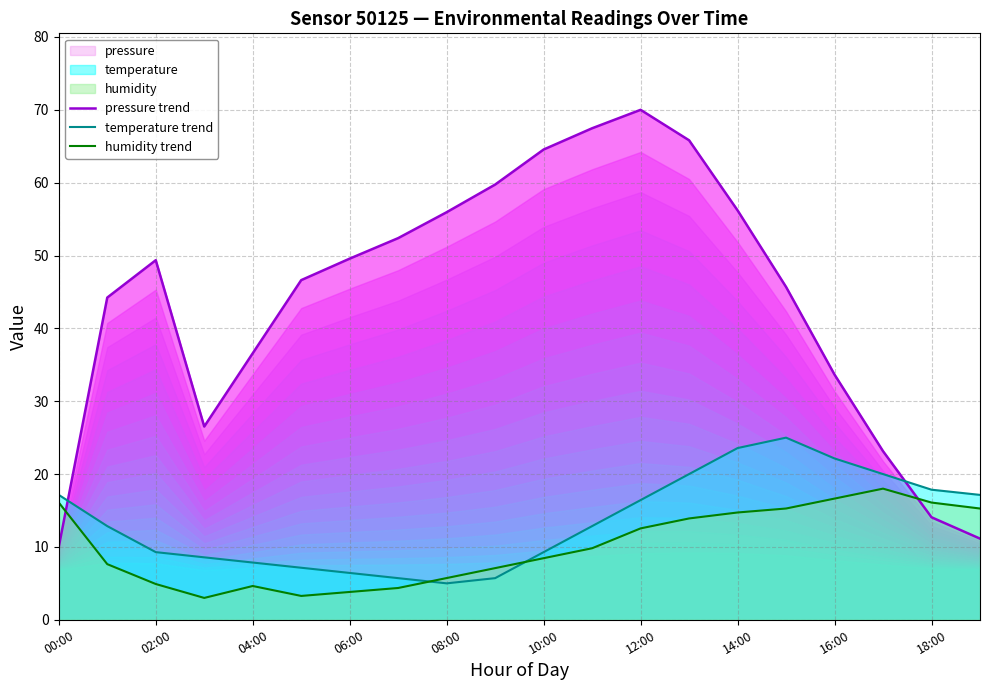

What is the sum of all pressure trend values?

882.7